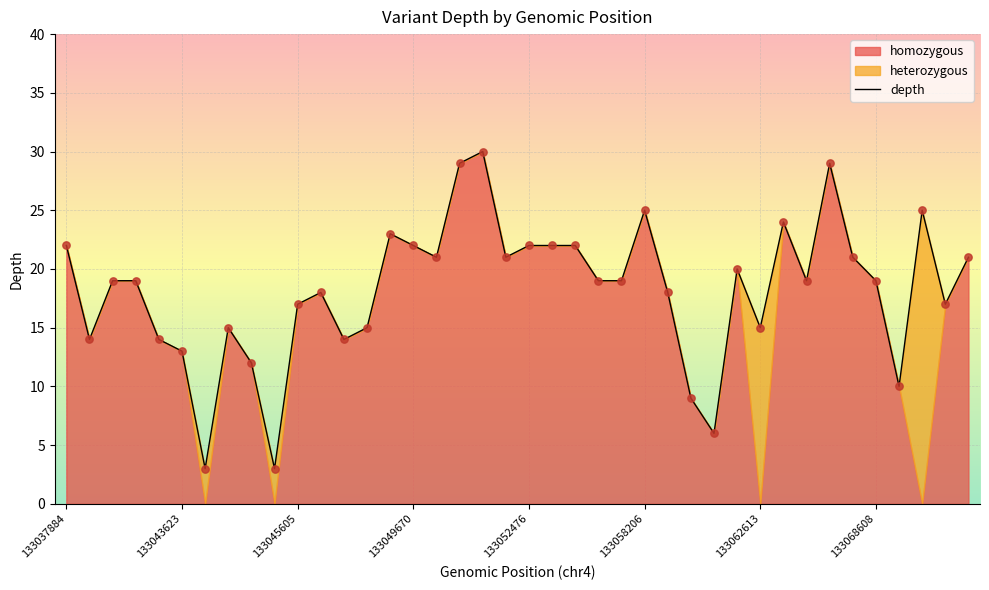

Which has a higher value, 133058206 or 133049670?

133058206